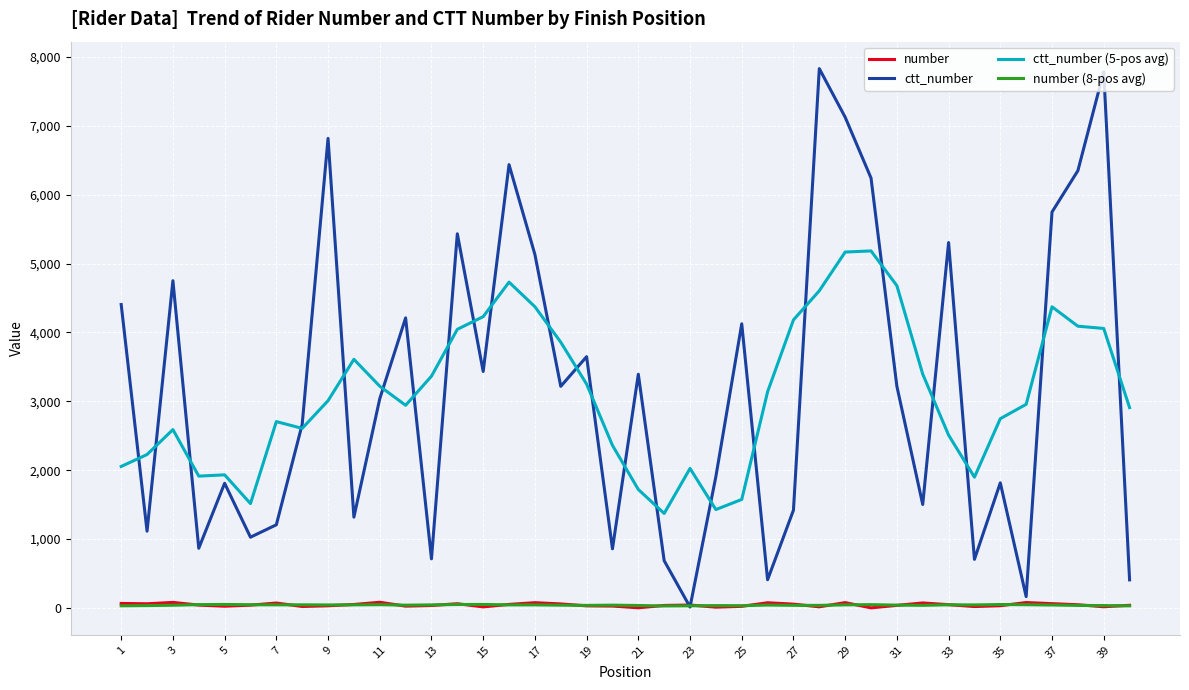

Which series has the largest range (max minus min)?

ctt_number